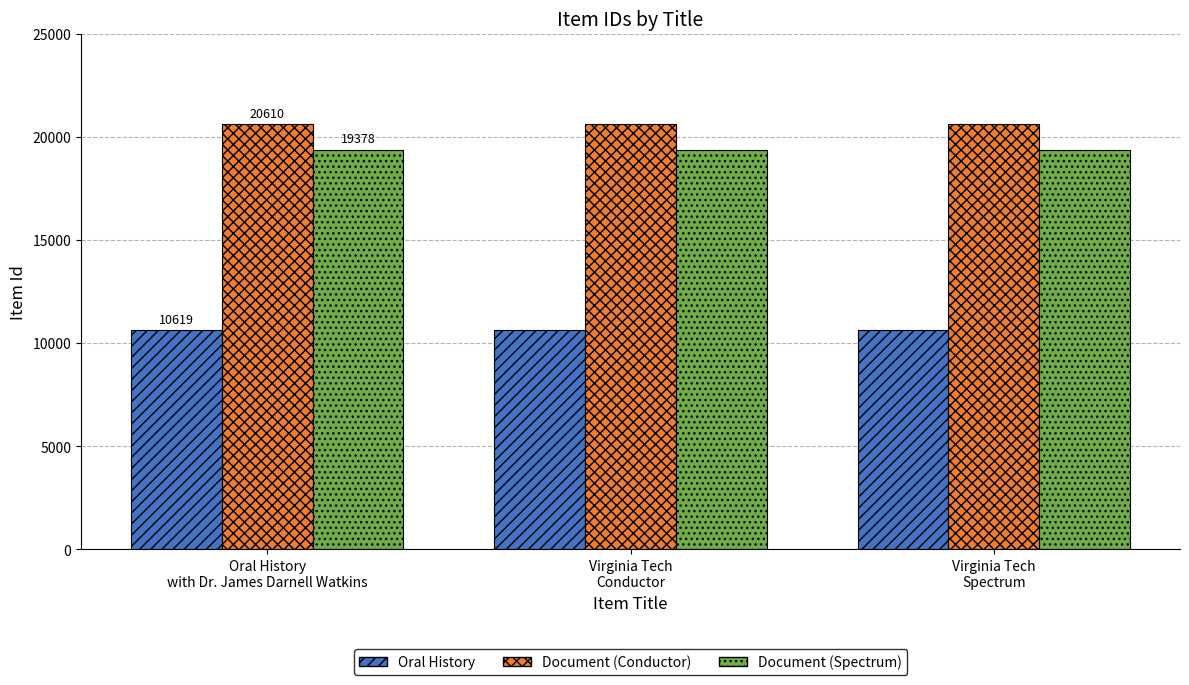

How many groups of bars are there?

3